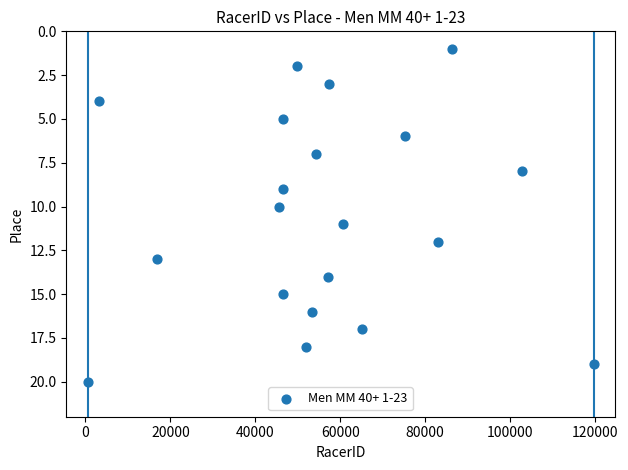

What is the range of Y values (max minus min)?

19